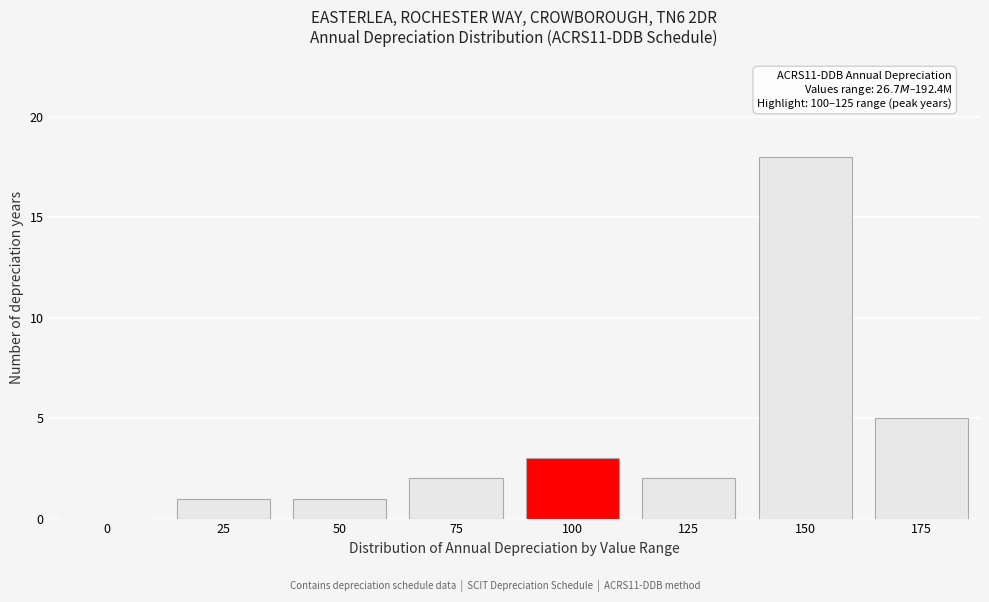

Reading left to right, transcribe all the data shown in this chart.

0=0	25=1	50=1	75=2	100=3	125=2	150=18	175=5